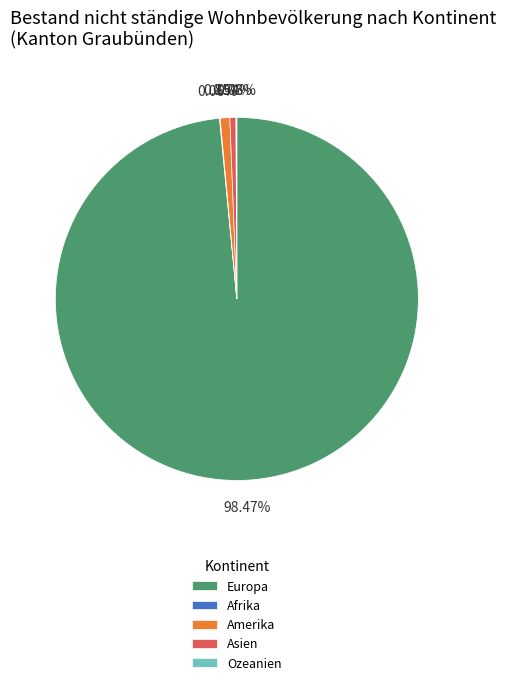

Combined, do Europa and Amerika account for over 50%?

Yes